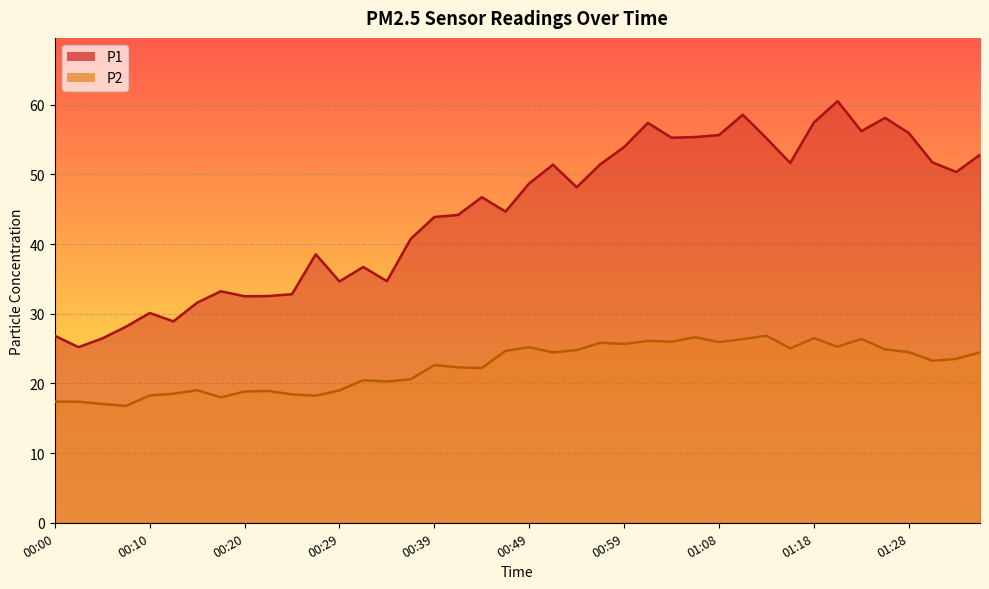

What is the total value across all series at 00:15?

50.6